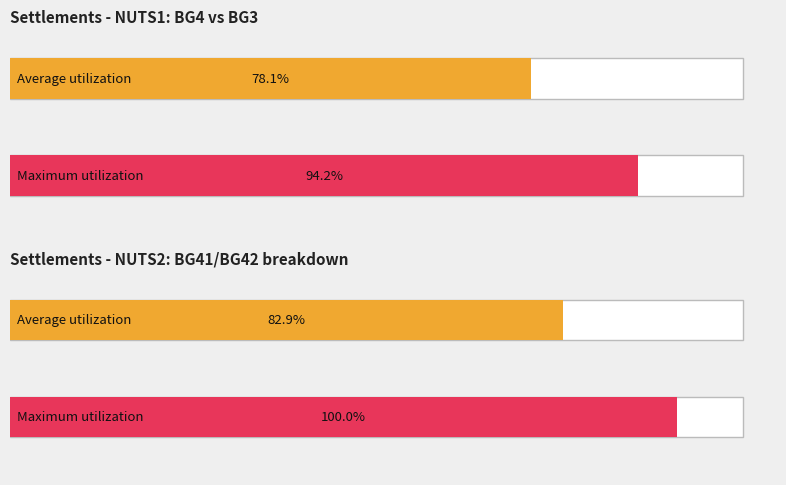

Rank the series at BG3 from highest to lowest value.

Maximum utilization, Average utilization